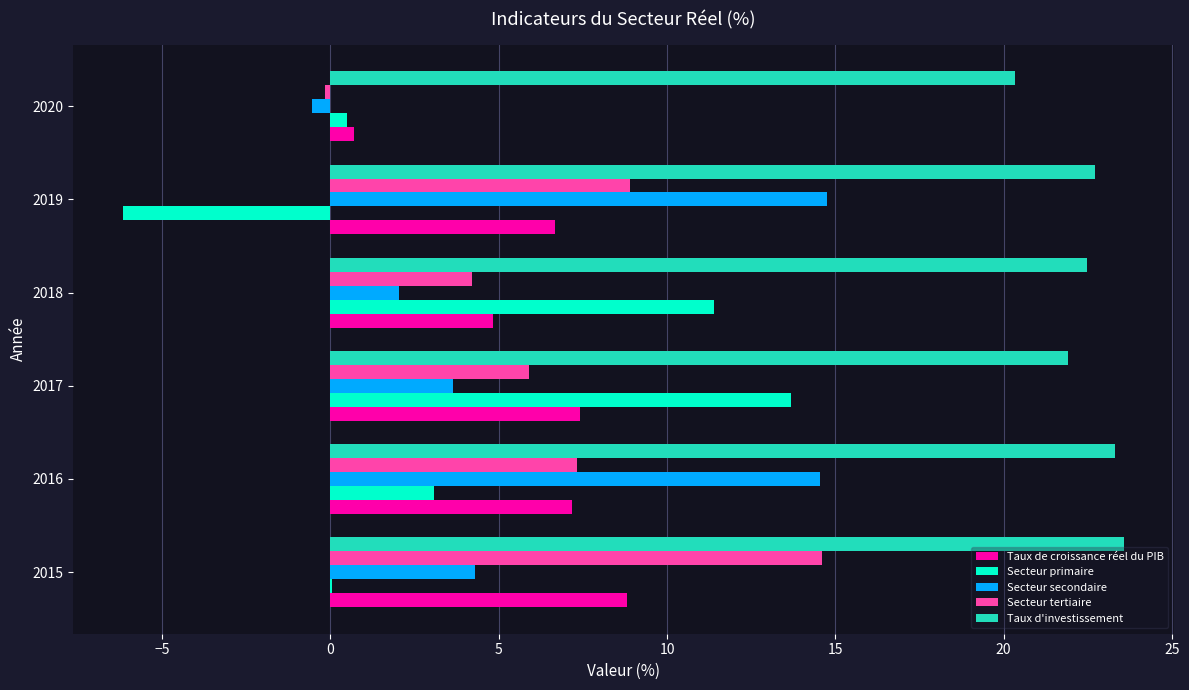

Which series changed the most between 2019 and 2020?

Secteur secondaire